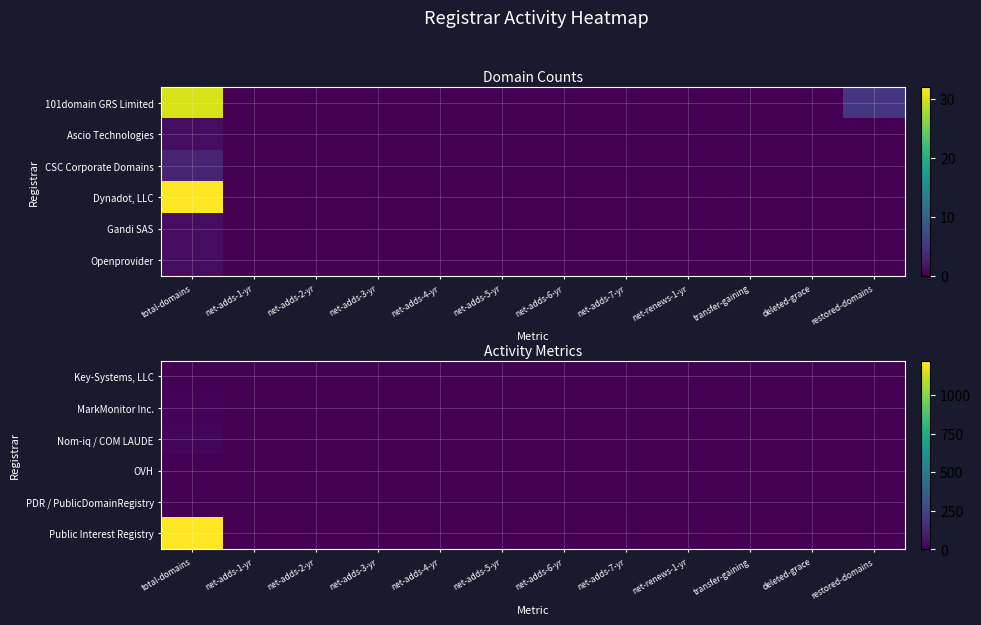

The value of Key-Systems, LLC at net-adds-2-yr is -1. True or false?

False